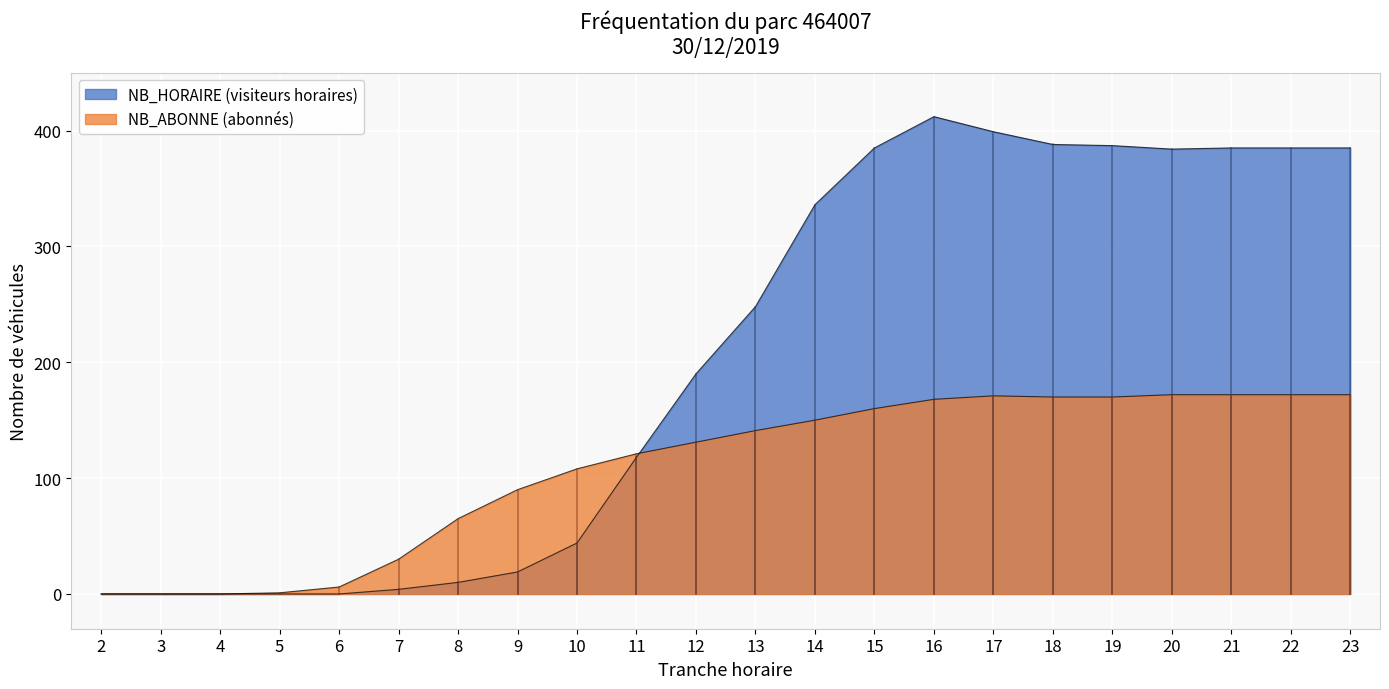

Where do NB_HORAIRE and NB_ABONNE first cross each other?

11 and 12